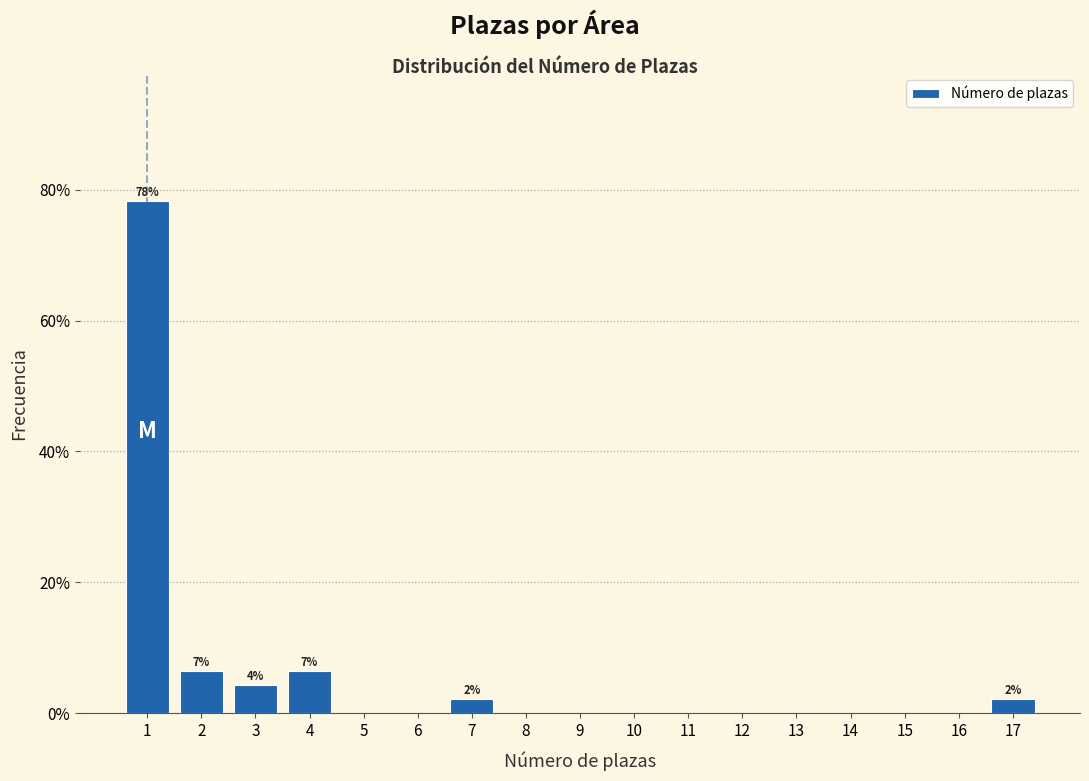

Over which range of the x-axis is the bar tallest?

0.5 to 1.5